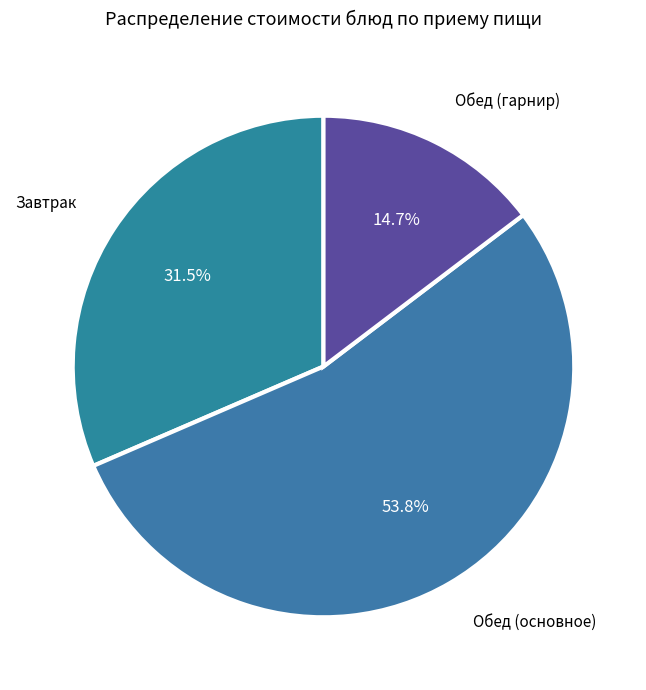

How many slices are in this pie chart?

3